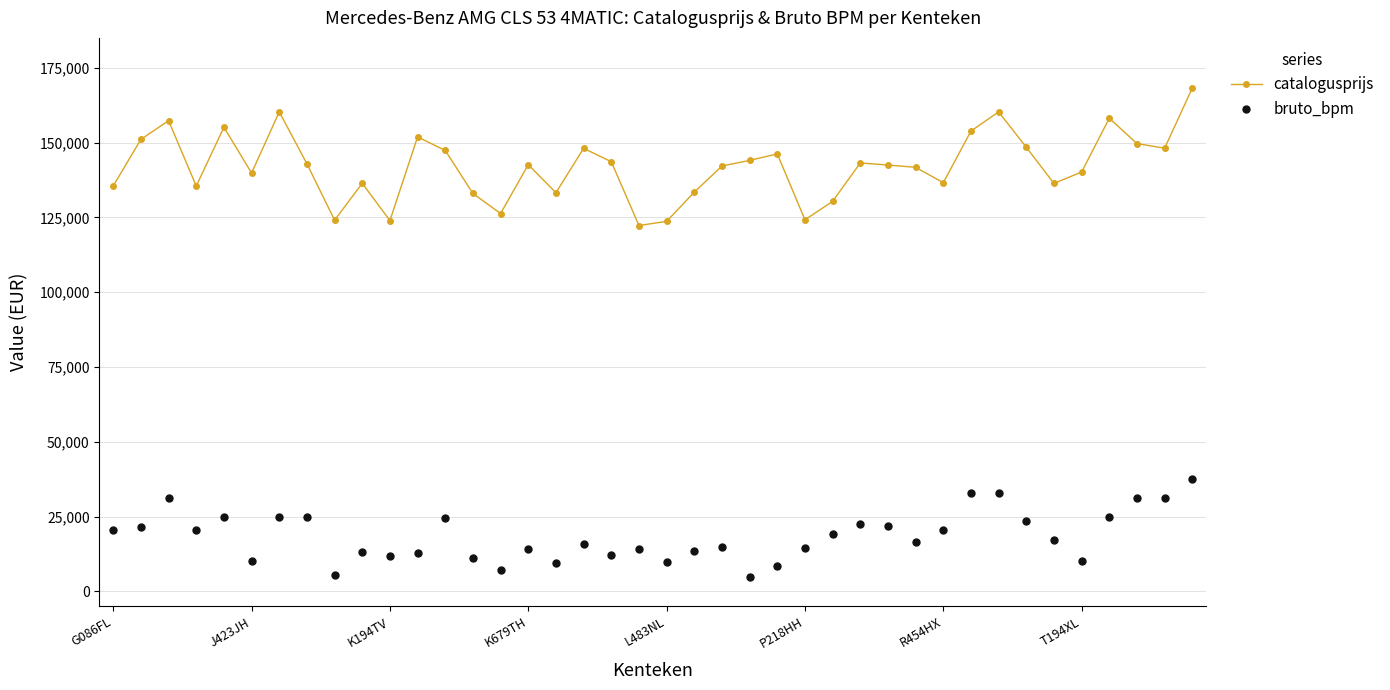

True or false: bruto_bpm and catalogusprijs cross at least once.

False